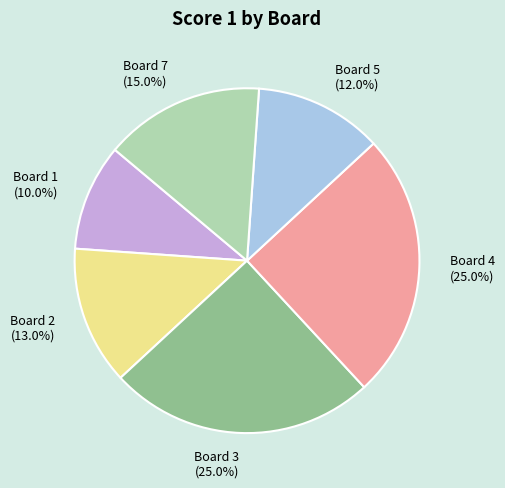

Does Board 3 represent more than half of the total?

No